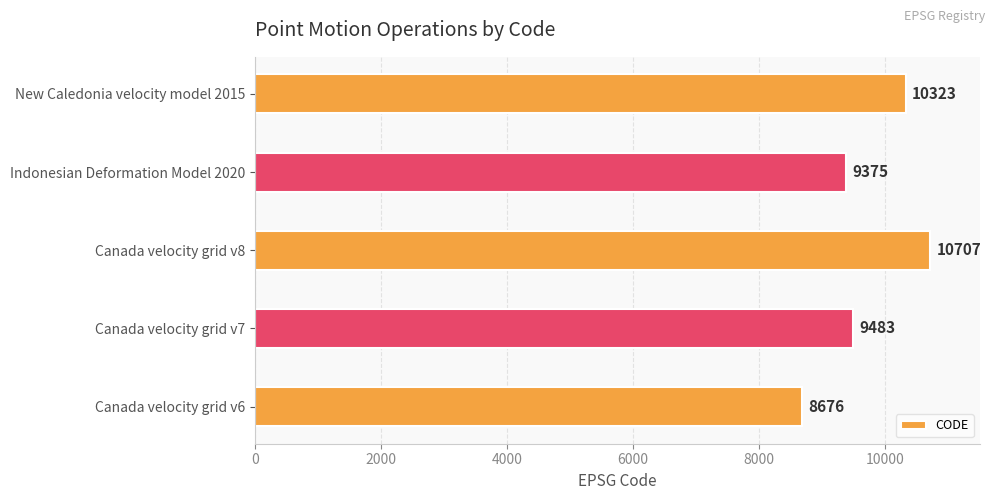

What is the change in value from Canada velocity grid v8 to Indonesian Deformation Model 2020?

-1332